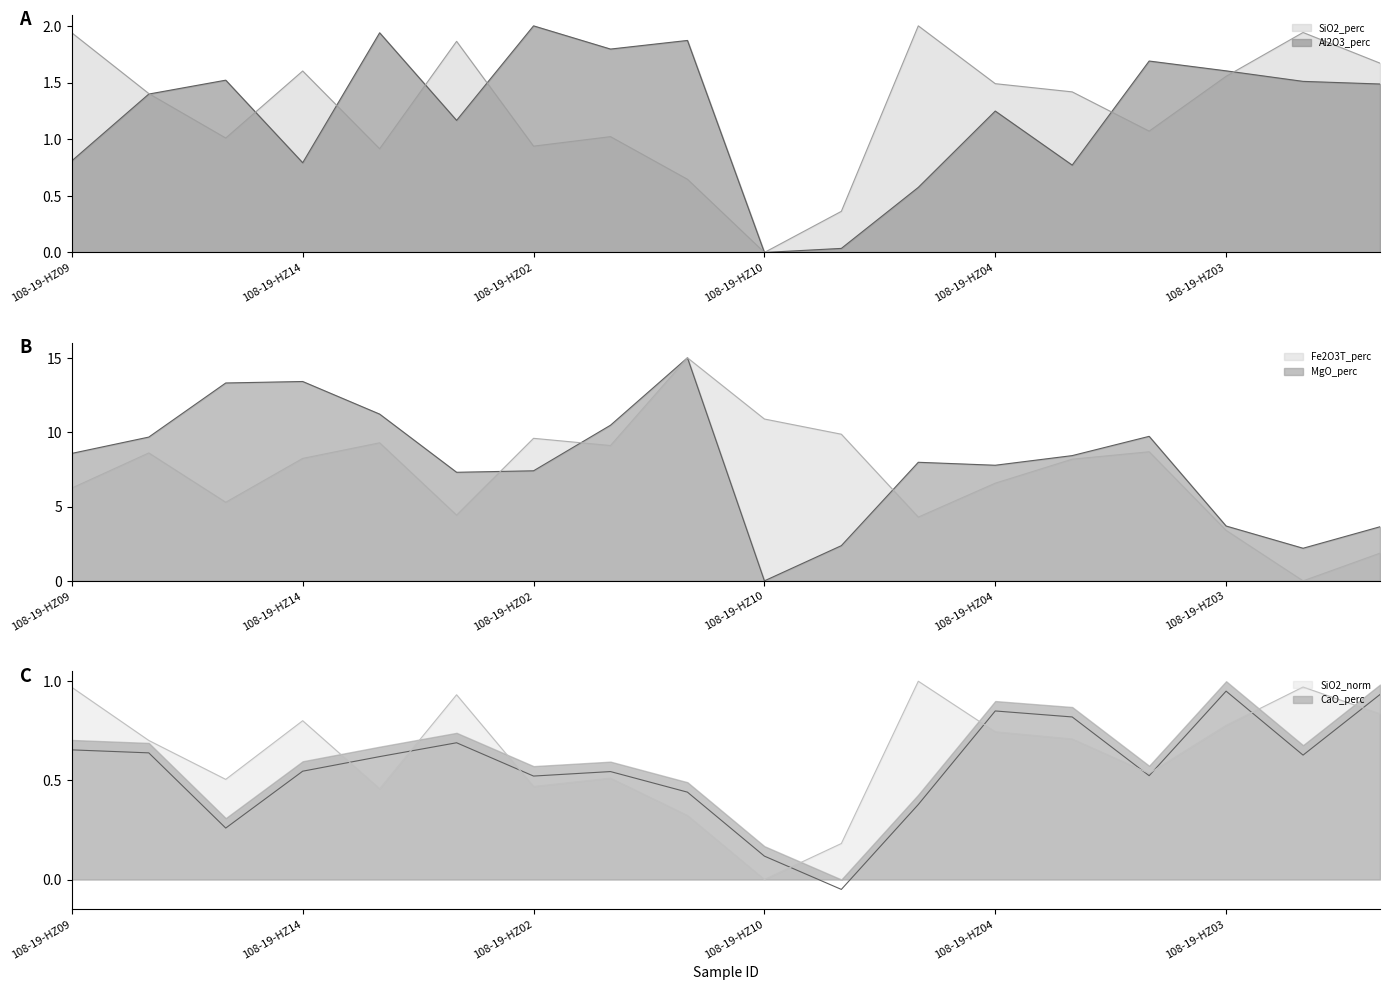

Rank the categories by Al2O3_perc value from lowest to highest.

108-19-HZ10, 108-19-HZ16, 108-19-HZ17, 108-20-HZ17, 108-19-HZ14, 108-19-HZ09, 108-19-HZ18, 108-19-HZ04, 108-19-HZ11, 108-20-HZ10, 108-20-HZ06, 108-19-HZ13, 108-19-HZ03, 108-20-HZ18, 108-19-HZ07, 108-19-HZ08, 108-19-HZ15, 108-19-HZ02